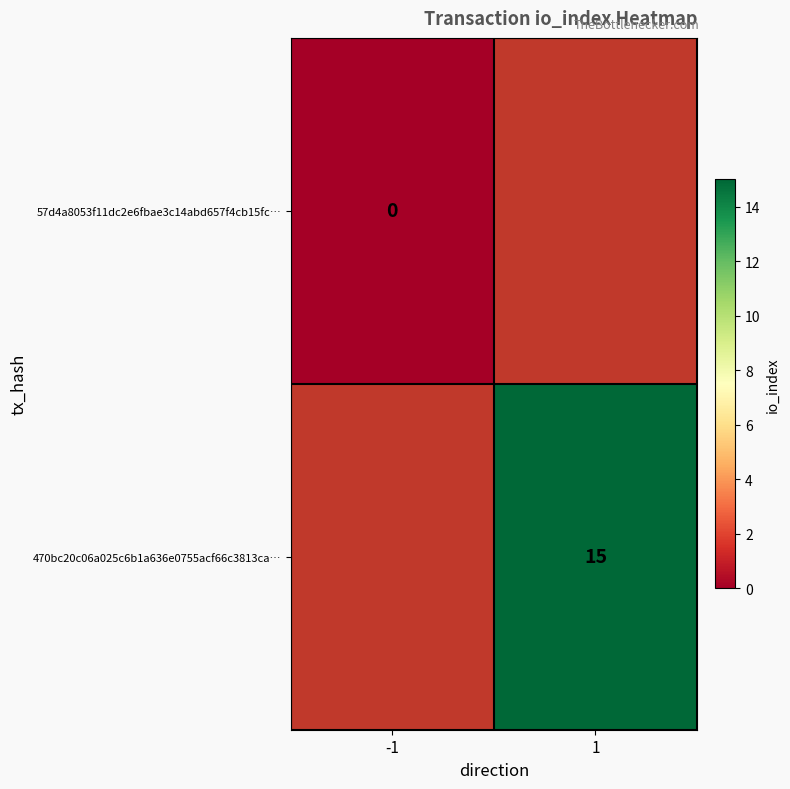

True or false: 470bc20c06a025c6b1a636e0755acf66c3813ca… has a value of 15.0 at 1.

True